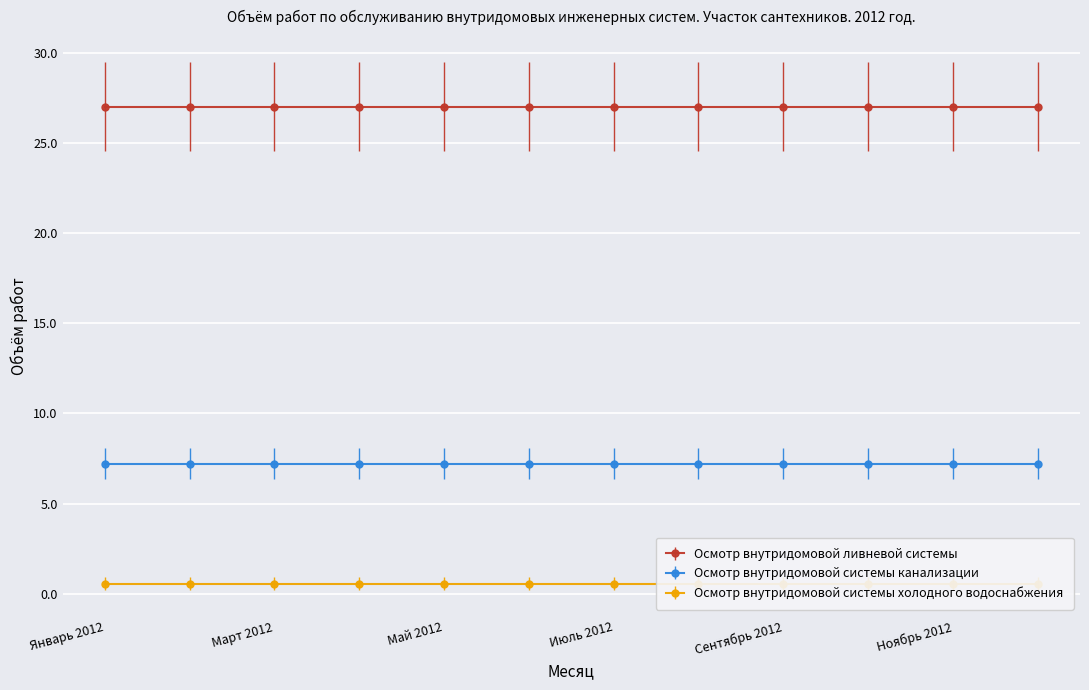

The value of Осмотр внутридомовой ливневой системы at Октябрь 2012 is 18.3. True or false?

False